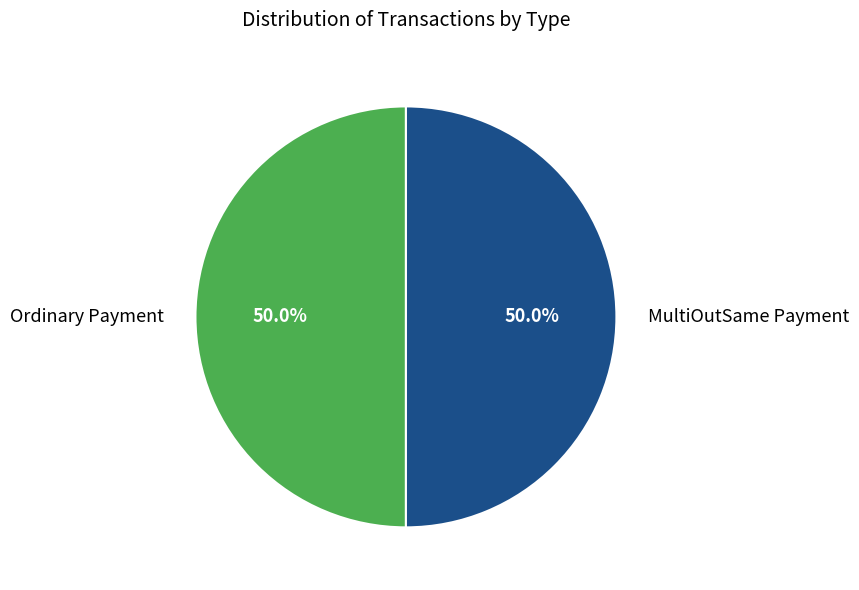

Approximately how many times larger is the value at Ordinary Payment compared to MultiOutSame Payment?

1.0